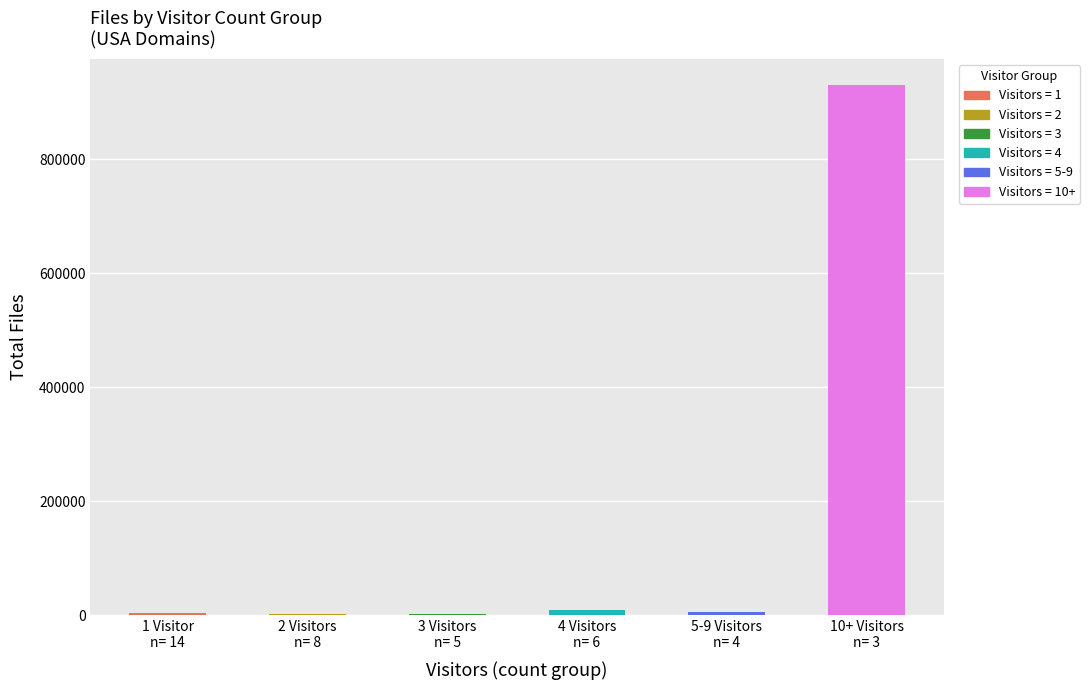

Where does the data first go above 5112?

4 Visitors
n= 6